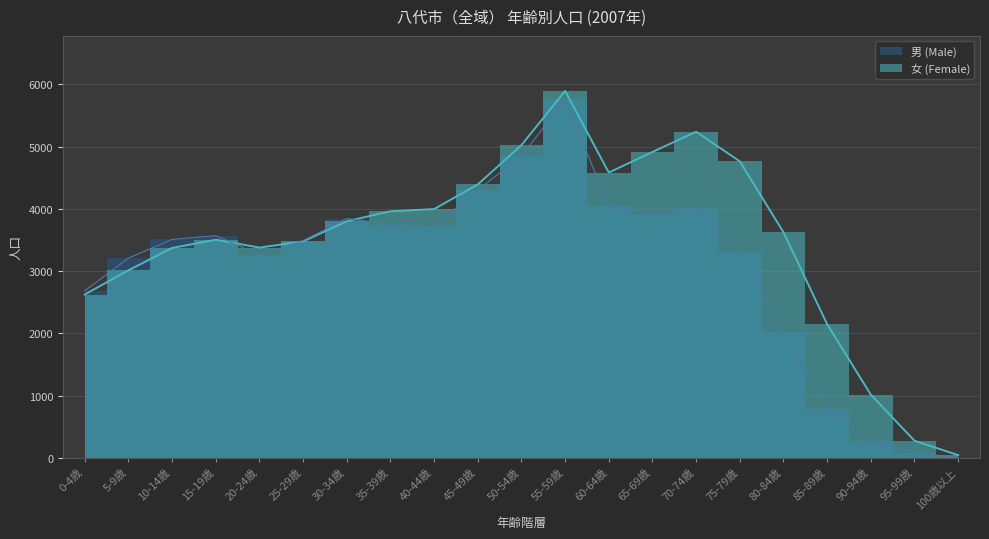

What is the minimum value for 男?

8